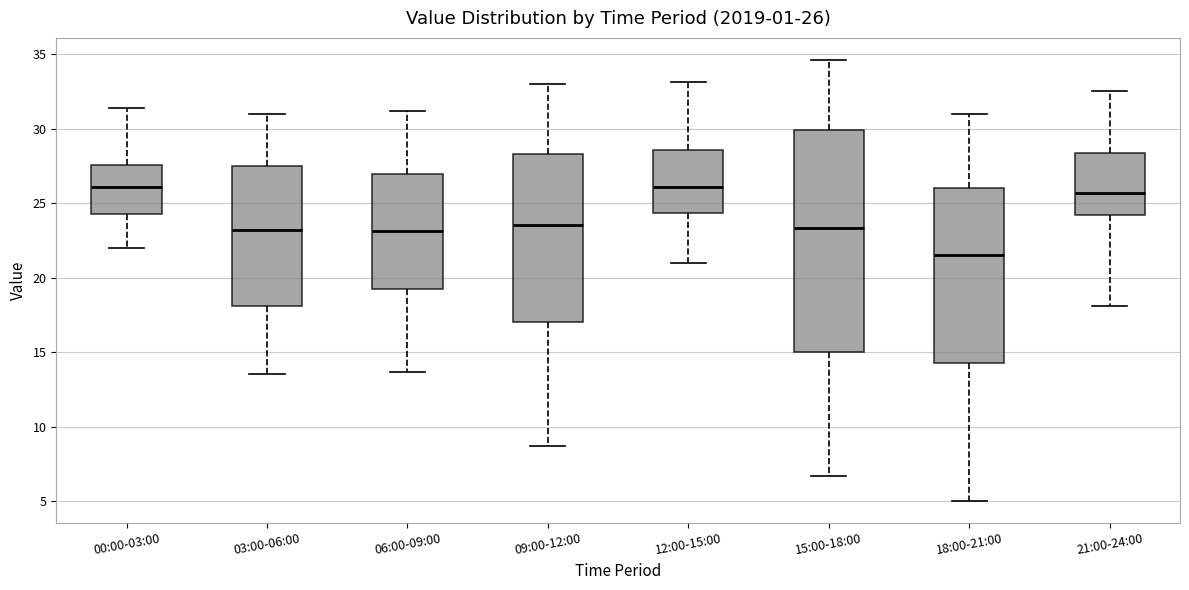

Comparing the boxes themselves (not the whiskers), which one is the tallest?

15:00-18:00